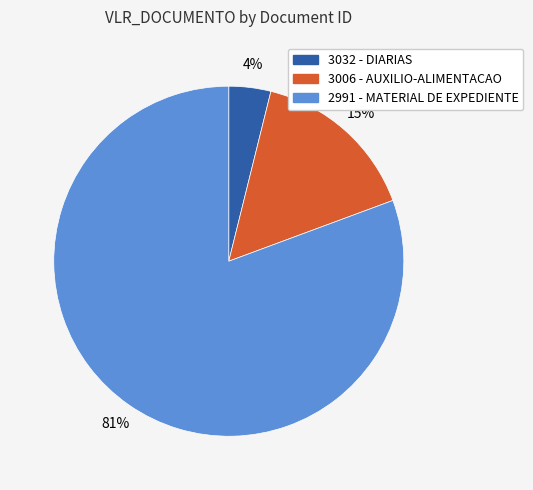

Is there a majority slice in this chart?

Yes